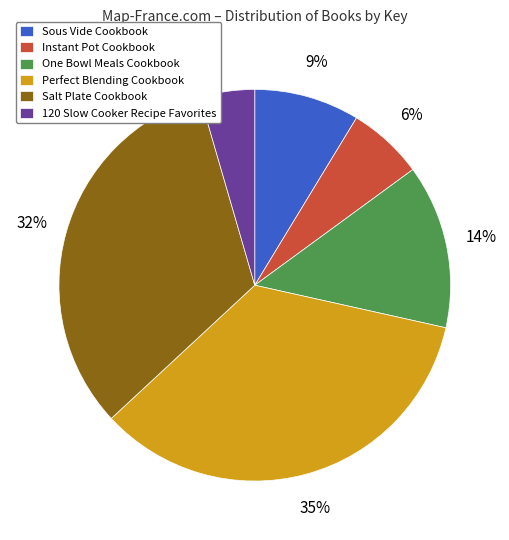

To the nearest percent, what is the difference between the 120 Slow Cooker Recipe Favorites and Salt Plate Cookbook slice percentages?

28%